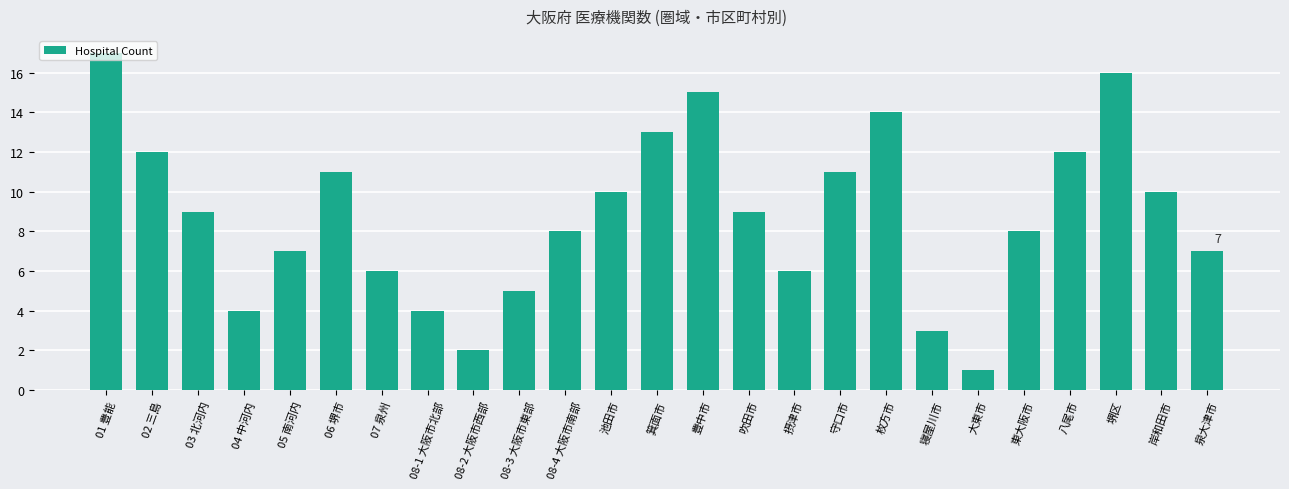

What position from the right is 08-3 大阪市東部?

16